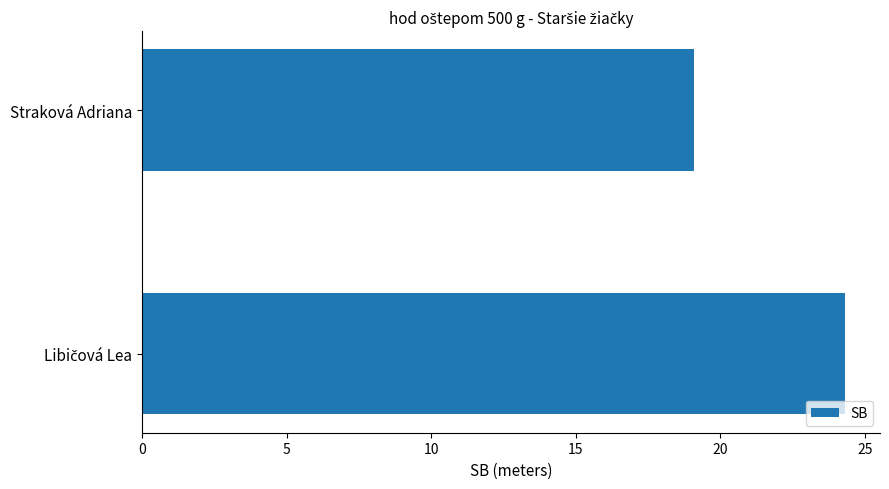

What is the smallest value displayed?

19.1